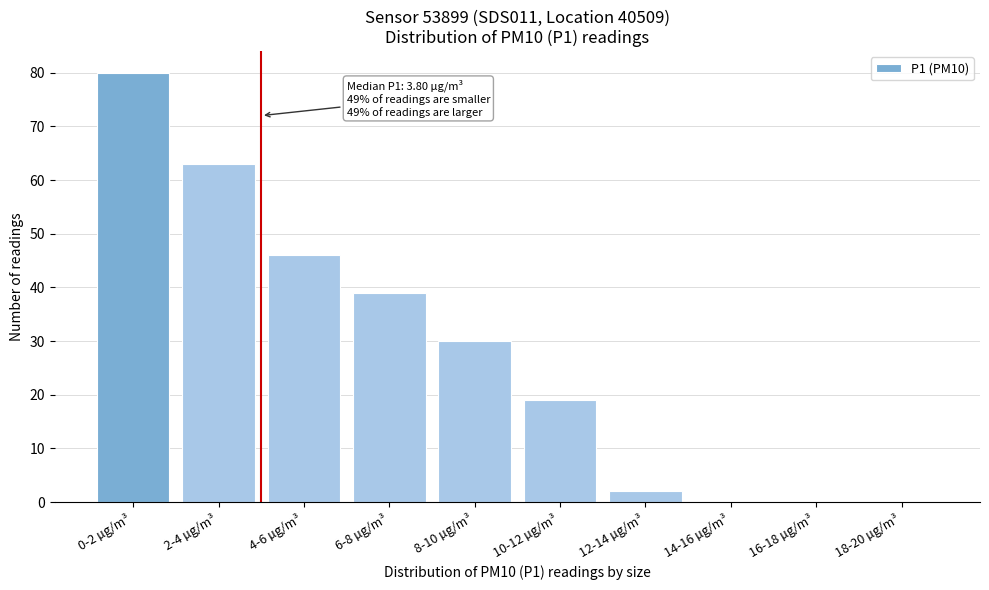

Reading right to left, extract all data points from this chart.

18-20 µg/m³=0	16-18 µg/m³=0	14-16 µg/m³=0	12-14 µg/m³=2	10-12 µg/m³=19	8-10 µg/m³=30	6-8 µg/m³=39	4-6 µg/m³=46	2-4 µg/m³=63	0-2 µg/m³=80